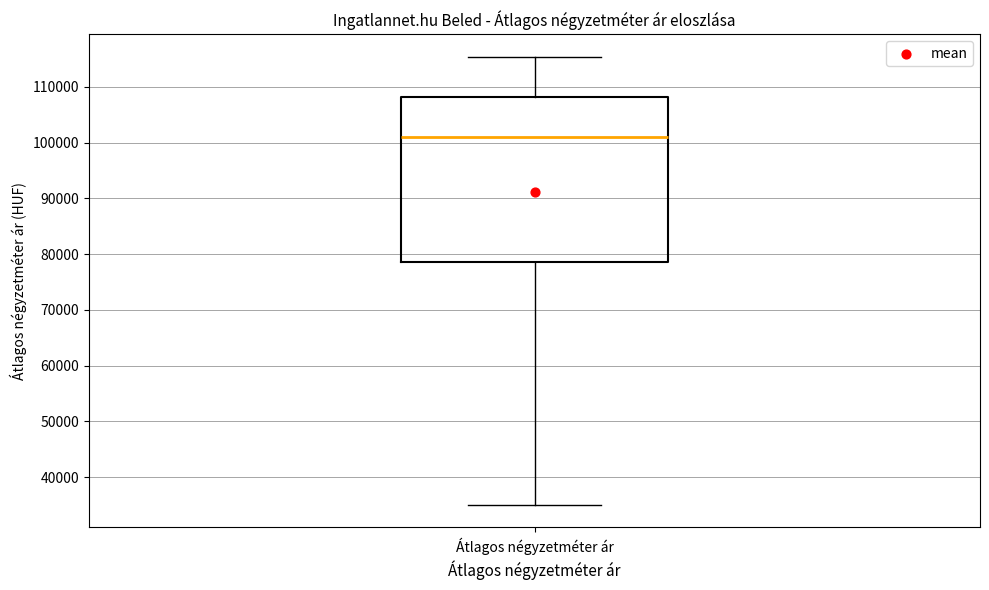

Read this box plot against the y-axis: the position of the median line, the range covered by the box, and the ends of both whiskers. The values are not printed on the chart, so give them approximately, as read against the axis.

median 101000, box 79000 to 108000, whiskers 35000 to 115000